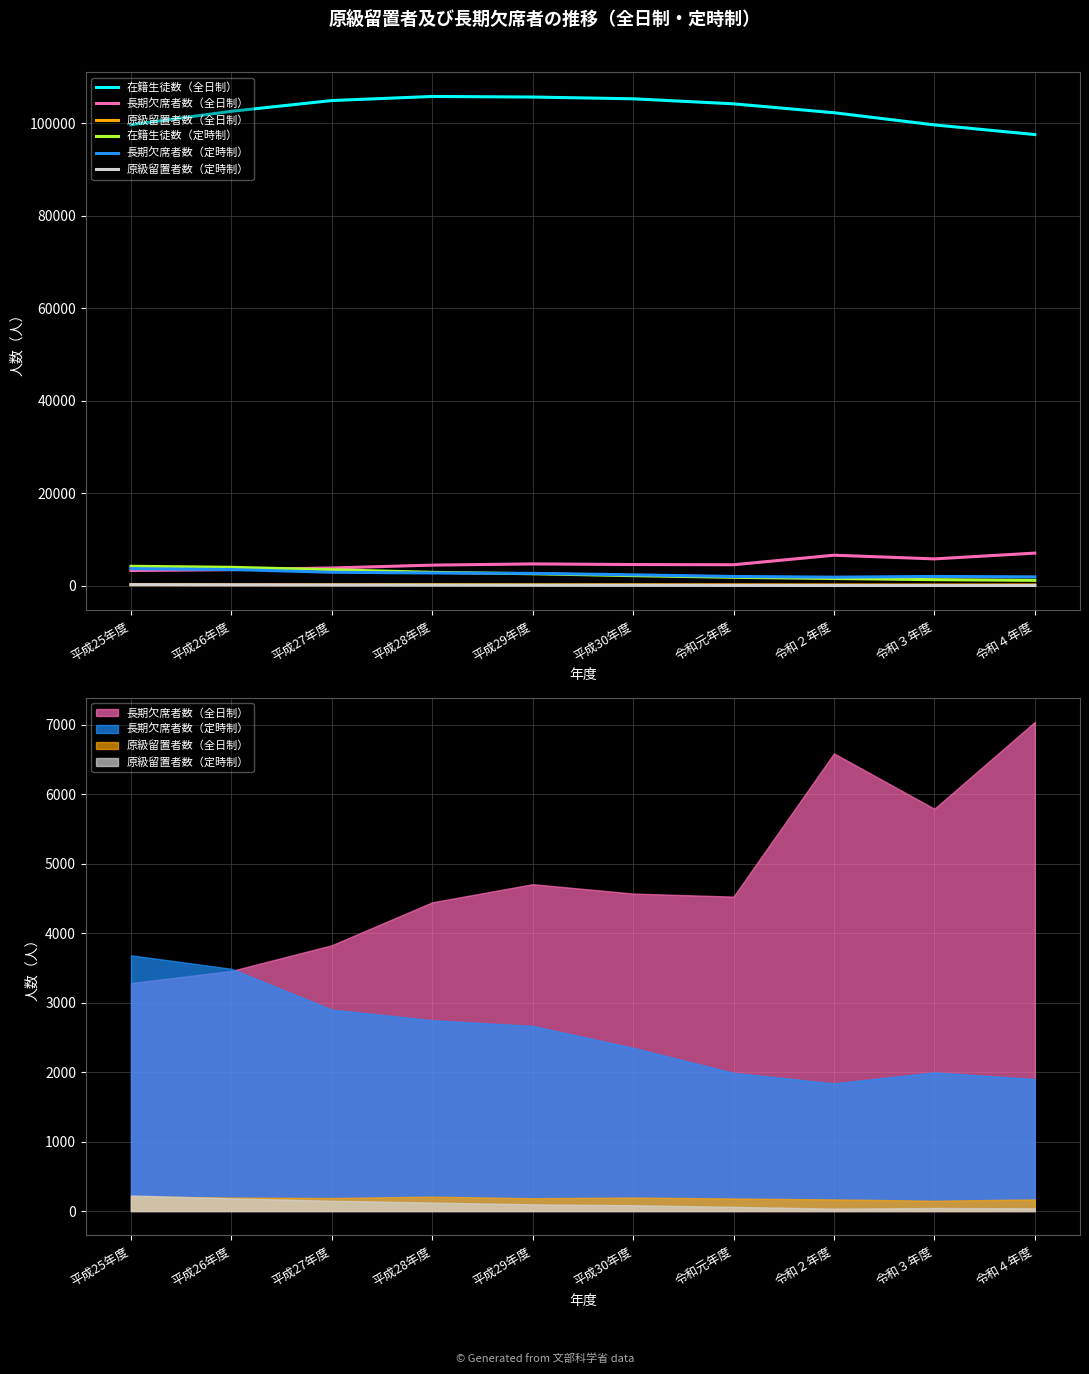

Which series changed the most between 平成27年度 and 平成30年度?

在籍生徒数（定時制）